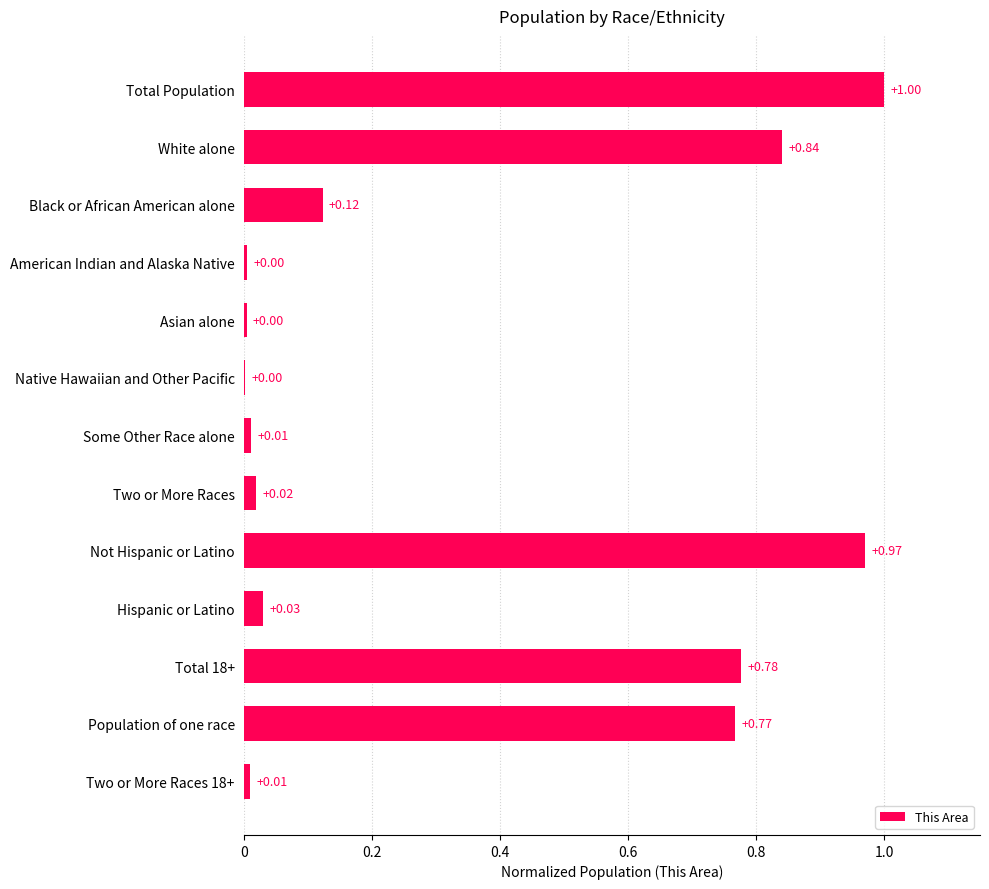

Which category has the highest value across all series?

Total Population